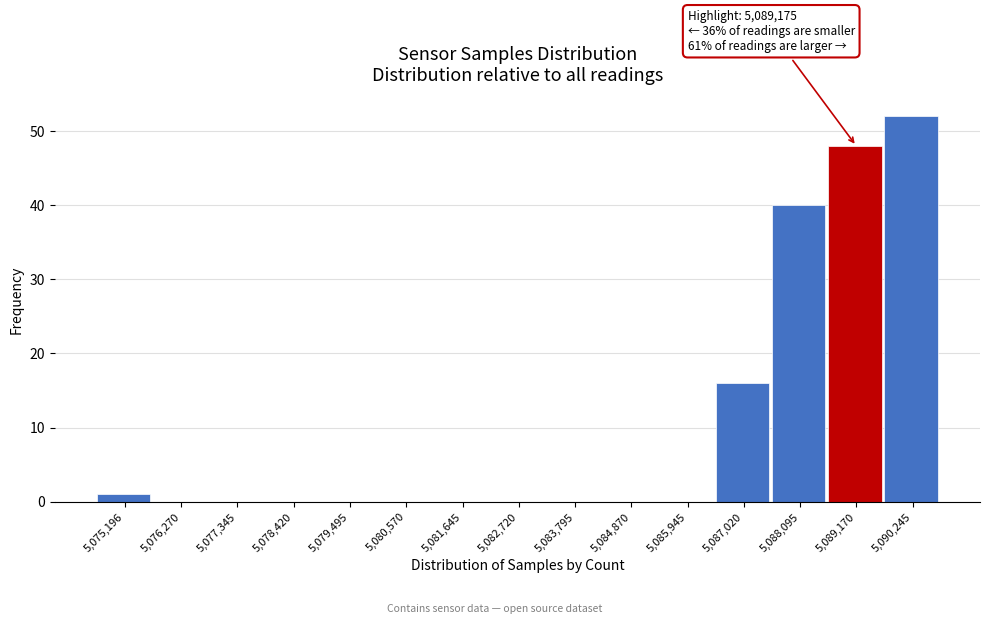

Reading left to right, list all the values displayed in this chart.

5,075,196=1	5,076,270=0	5,077,345=0	5,078,420=0	5,079,495=0	5,080,570=0	5,081,645=0	5,082,720=0	5,083,795=0	5,084,870=0	5,085,945=0	5,087,020=16	5,088,095=40	5,089,170=48	5,090,245=52